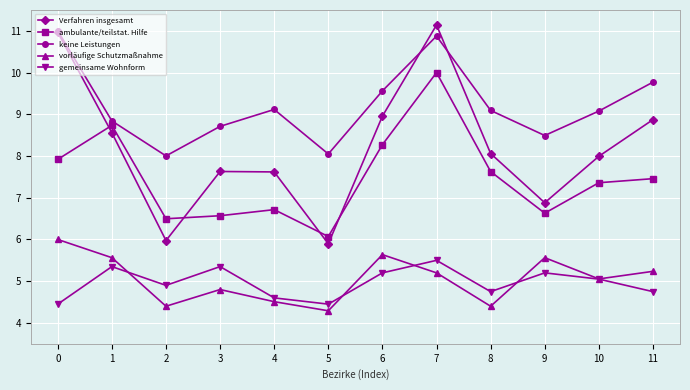

What is the lowest value of the vorläufige Schutzmaßnahme series?

4.3